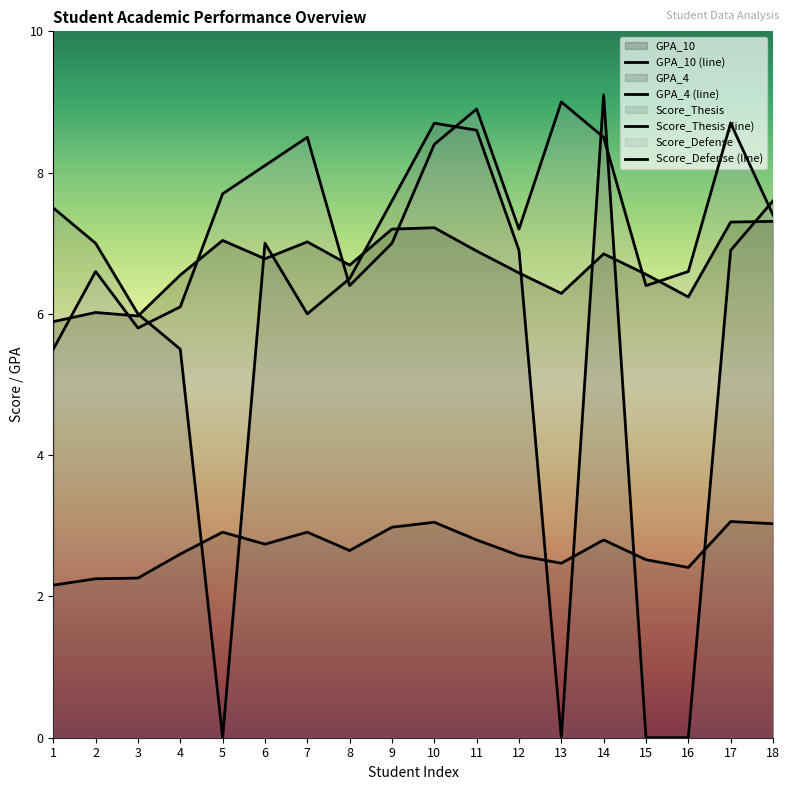

Reading left to right, what are all the values shown in this chart?

GPA_10: 1=5.9	2=6.0	3=6.0	4=6.5	5=7.0	6=6.8	7=7.0	8=6.7	9=7.2	10=7.2	11=6.9	12=6.6	13=6.3	14=6.8	15=6.6	16=6.2	17=7.3	18=7.3
GPA_4: 1=2.2	2=2.2	3=2.3	4=2.6	5=2.9	6=2.7	7=2.9	8=2.6	9=3.0	10=3.0	11=2.8	12=2.6	13=2.5	14=2.8	15=2.5	16=2.4	17=3.1	18=3.0
Score_Thesis: 1=7.5	2=7.0	3=6.0	4=5.5	5=0.0	6=7.0	7=6.0	8=6.5	9=7.6	10=8.7	11=8.6	12=6.9	13=0.0	14=9.1	15=0.0	16=0.0	17=6.9	18=7.6
Score_Defense: 1=5.5	2=6.6	3=5.8	4=6.1	5=7.7	6=8.1	7=8.5	8=6.4	9=7.0	10=8.4	11=8.9	12=7.2	13=9.0	14=8.5	15=6.4	16=6.6	17=8.7	18=7.4